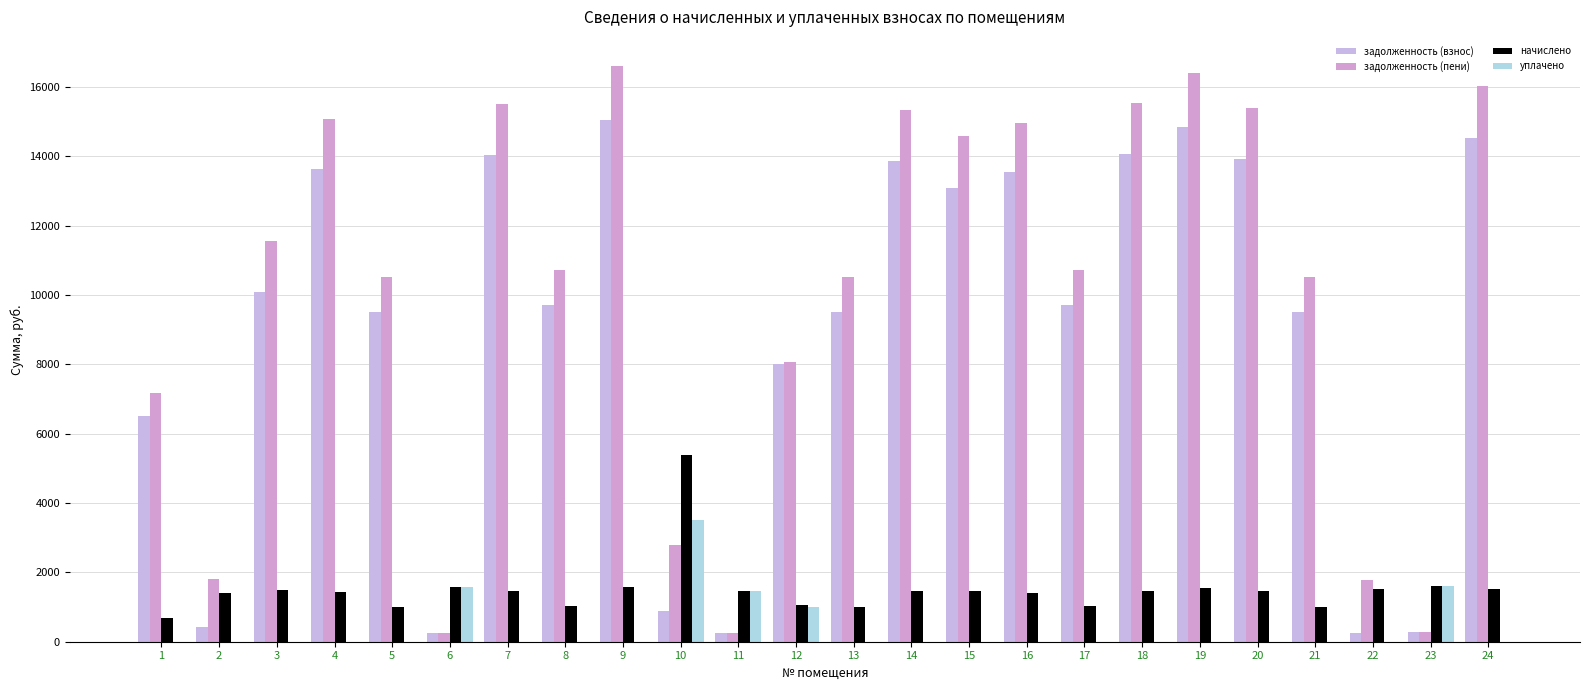

What is the highest value of the начислено series?

5381.6